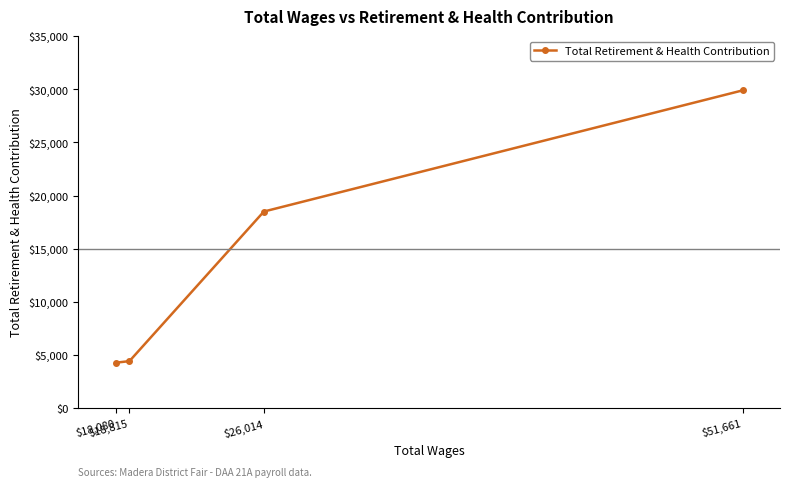

List the labels in order of value, largest first.

$51,661, $26,014, $18,815, $18,080